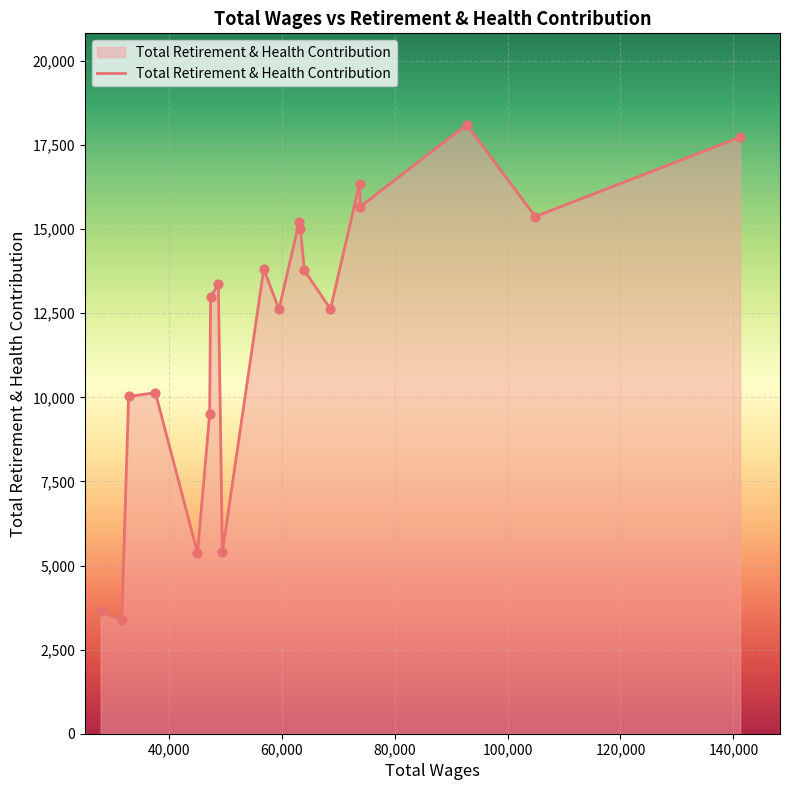

What is the greatest value displayed?

18107